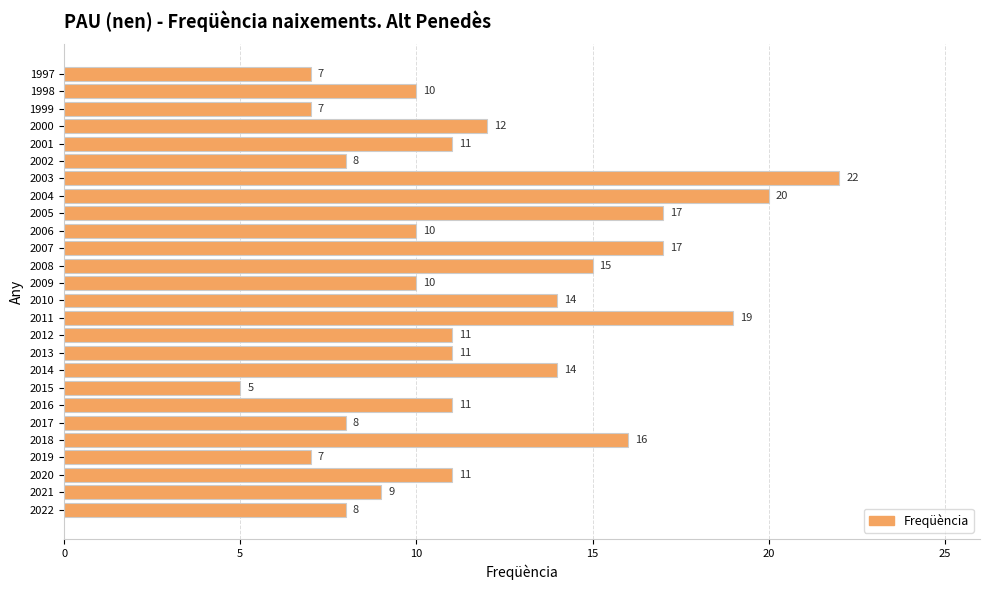

Which label corresponds to the largest value in the chart?

2003